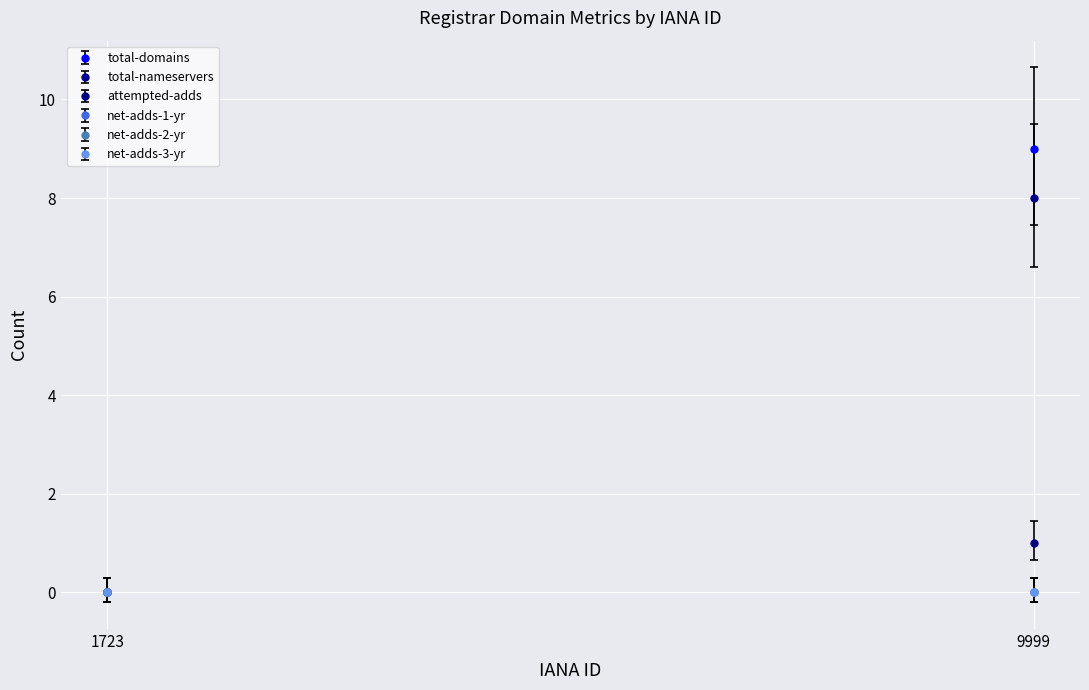

Which series has the largest range (max minus min)?

total-domains